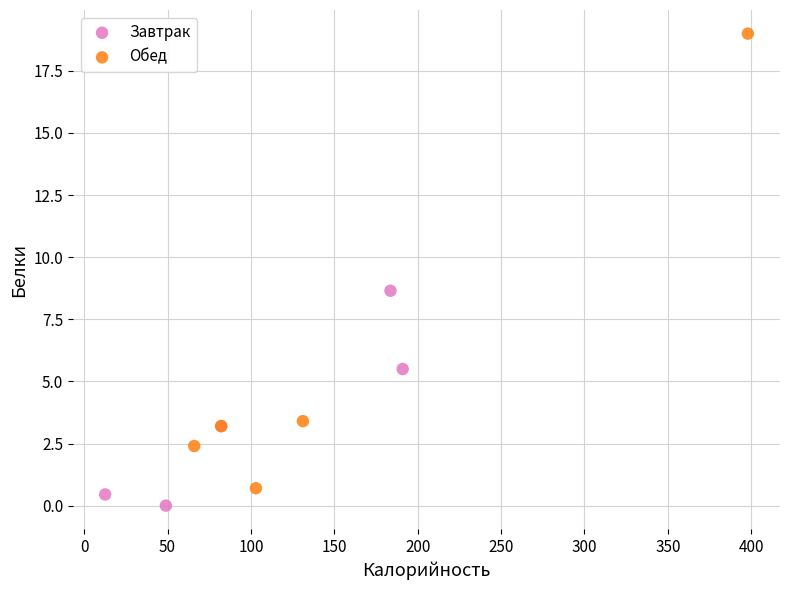

Which series has the widest spread of Y values?

Обед